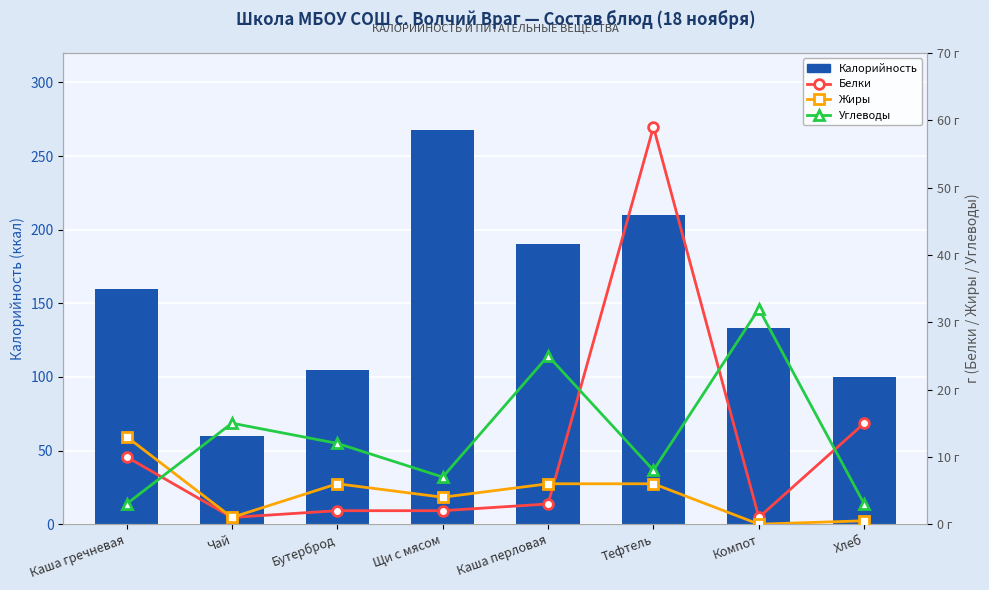

Which series has the largest total across all categories?

Калорийность